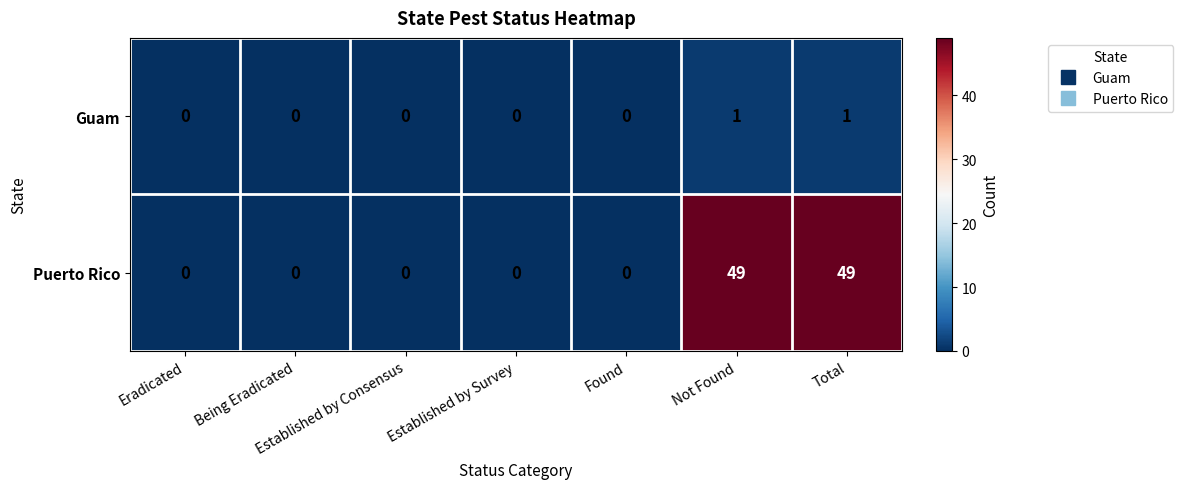

The Puerto Rico series shows 0 at Established by Consensus. True or false?

True